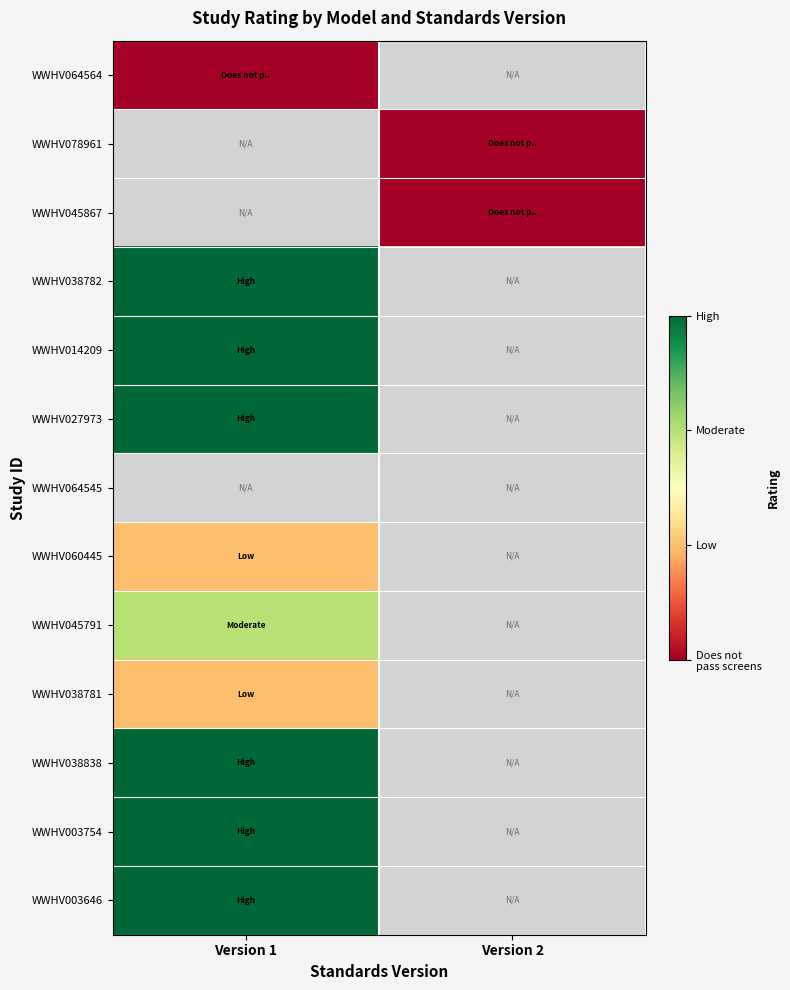

What is the maximum value shown in the chart?

3.0